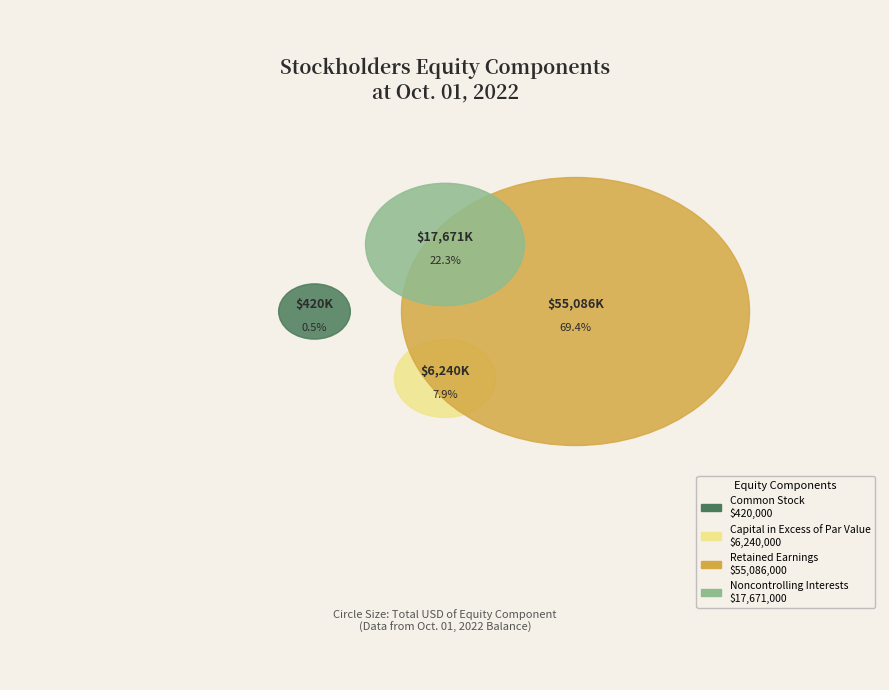

The Common Stock slice represents 12% of the pie. True or false?

False